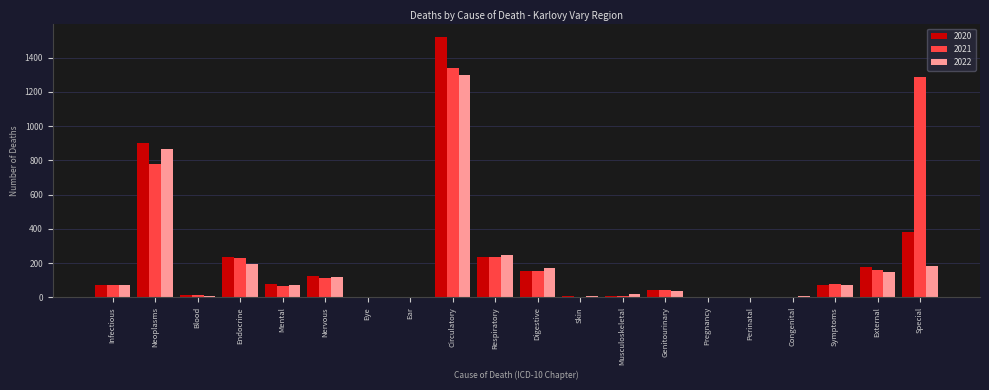

The value of 2021 at Genitourinary is 44. True or false?

True